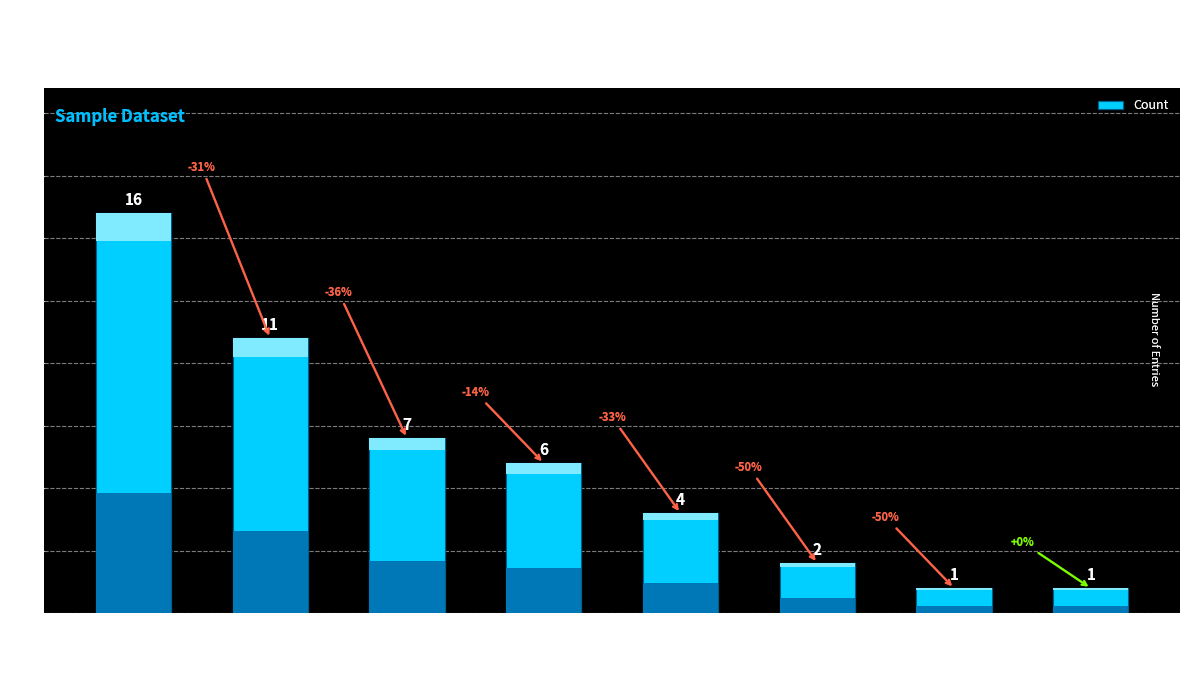

Rank the categories by value from highest to lowest.

Paper Over Board, eBook, Audio Download, Fixed Layout eBook, Trade Paperback, Hardcover, Board Book, Compact Disk